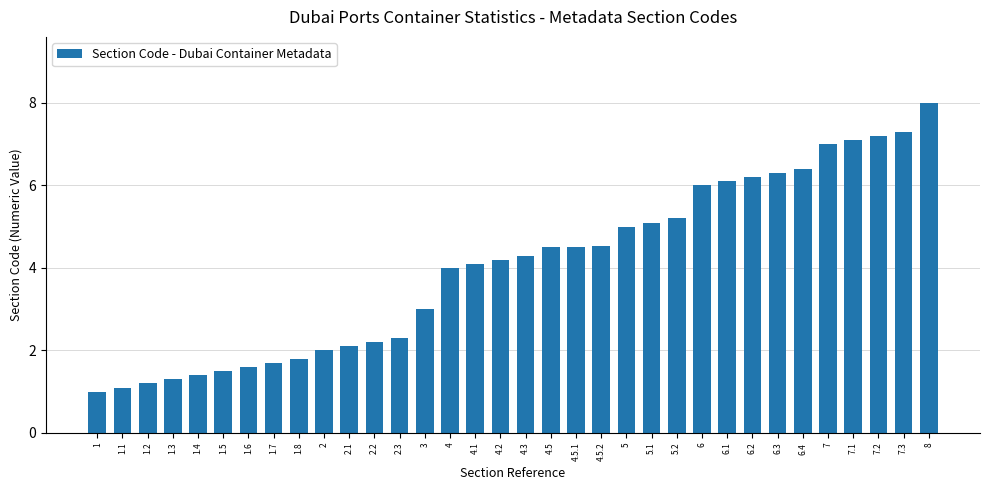

What is the sum of all values?

137.2